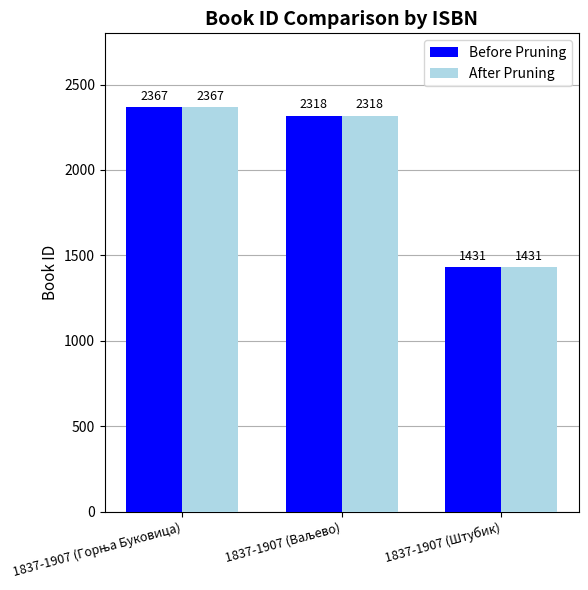

How many data points in Before Pruning are less than 2318?

1